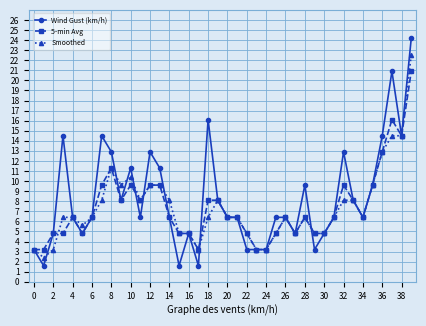

What is the difference between the maximum and minimum values in the Wind Gust (km/h) series?

22.6